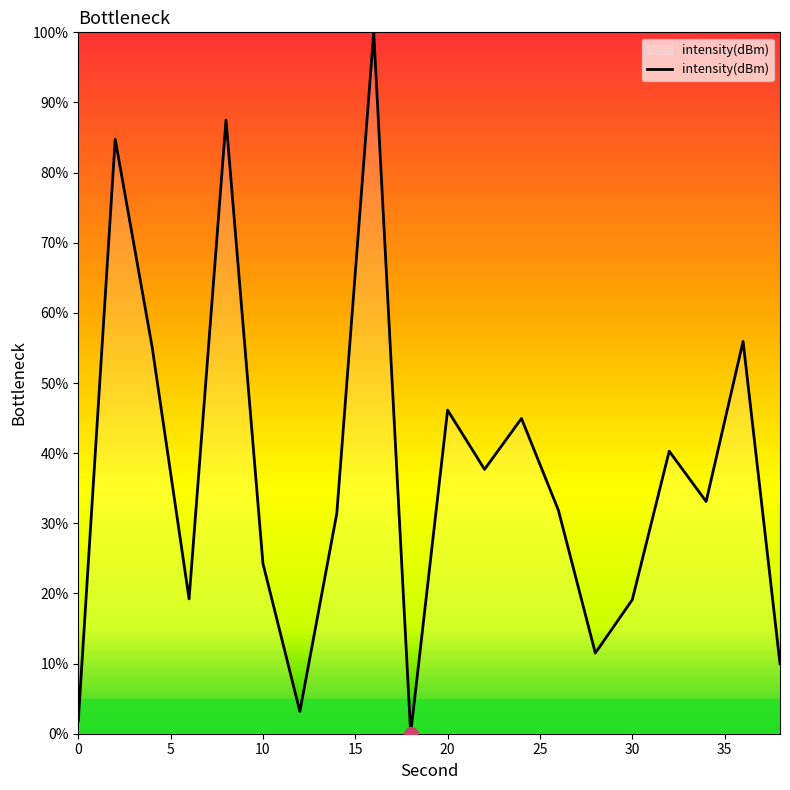

What is the difference between the maximum and minimum values?

100.0